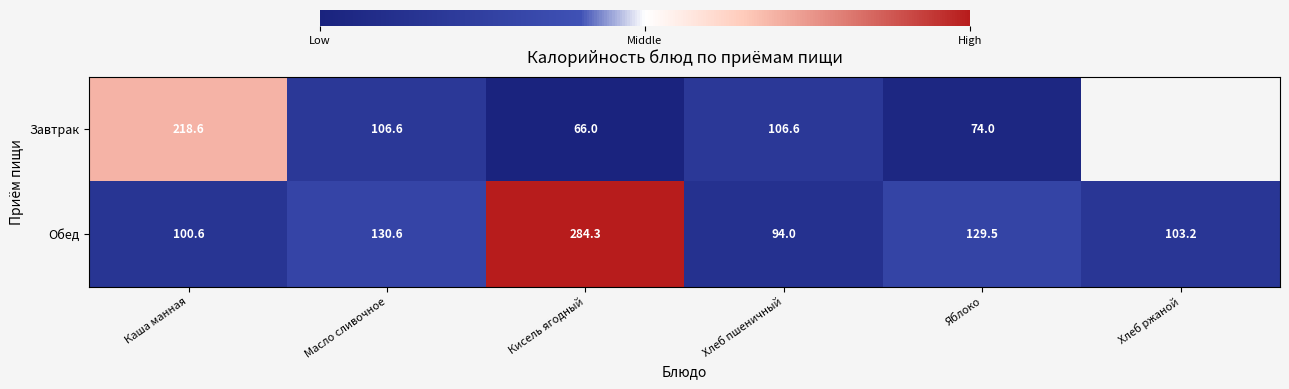

Which category has the highest value across all series?

Кисель ягодный